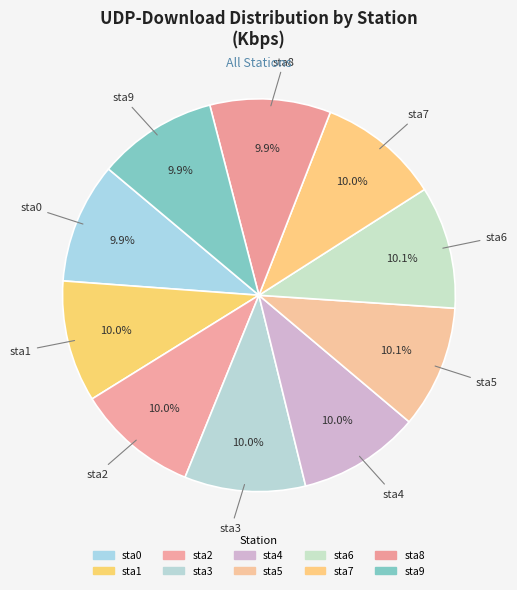

What percentage do sta0 and sta6 together represent?

20.1%